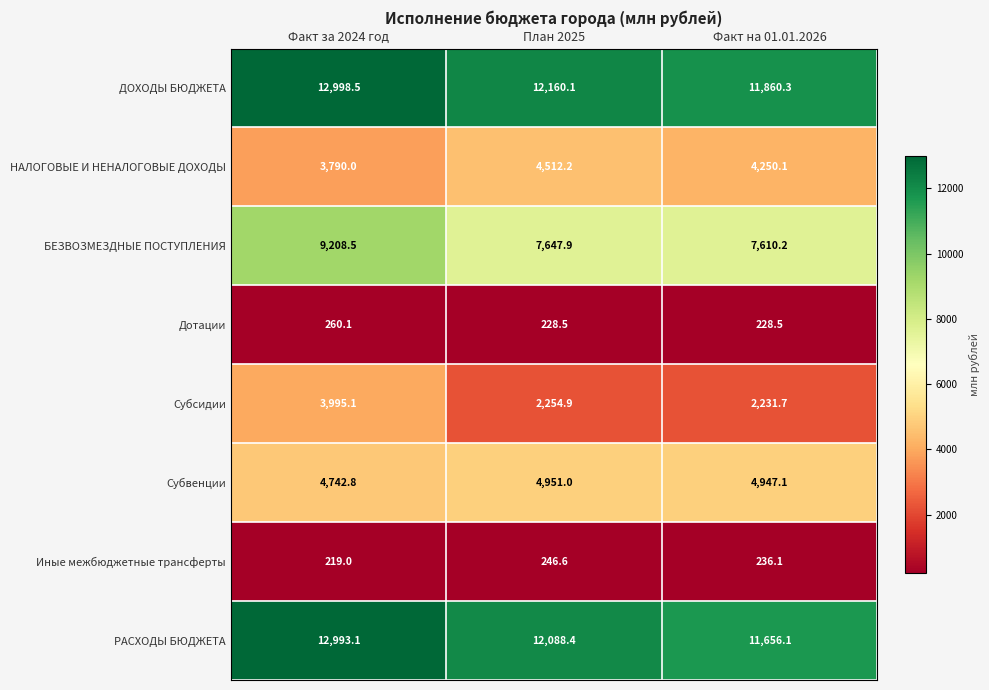

At which label does НАЛОГОВЫЕ И НЕНАЛОГОВЫЕ ДОХОДЫ first exceed 4250?

План 2025